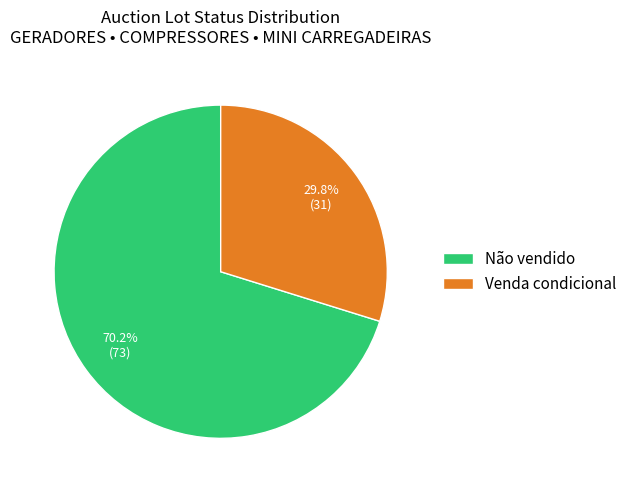

Which slice is the smallest?

Venda condicional